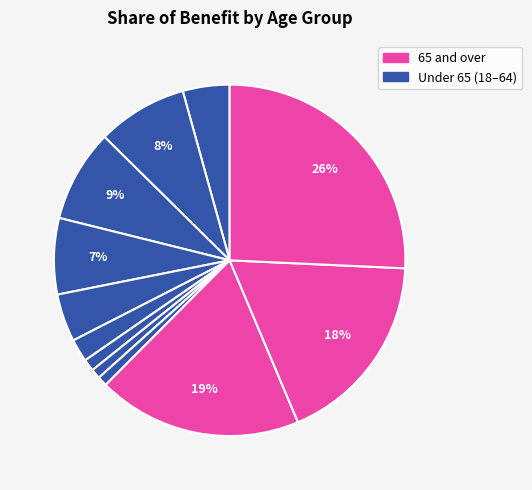

How many slices are in this pie chart?

12